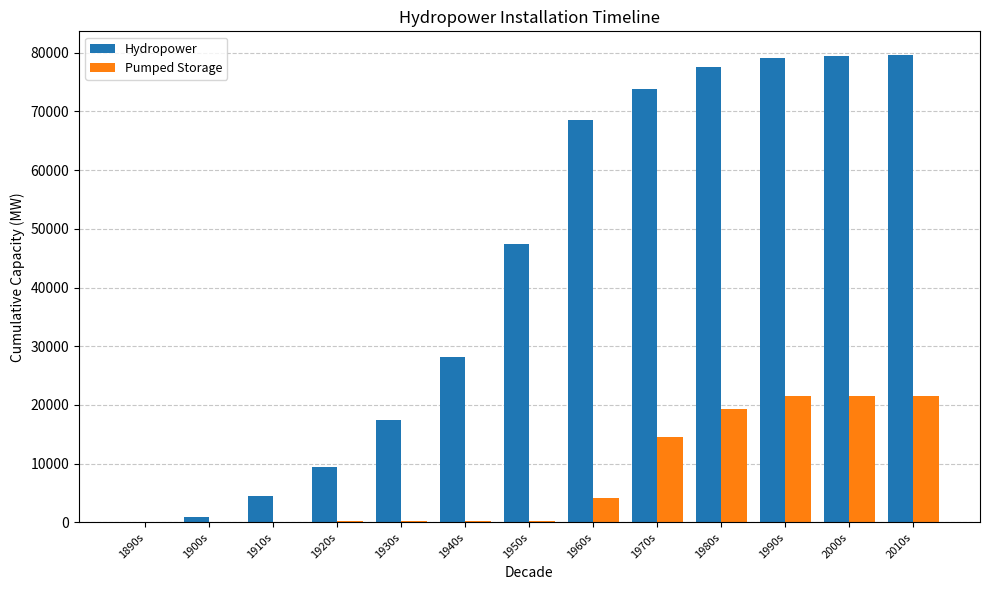

What is the difference between the Hydropower values at 1980s and 2010s?

2095.7